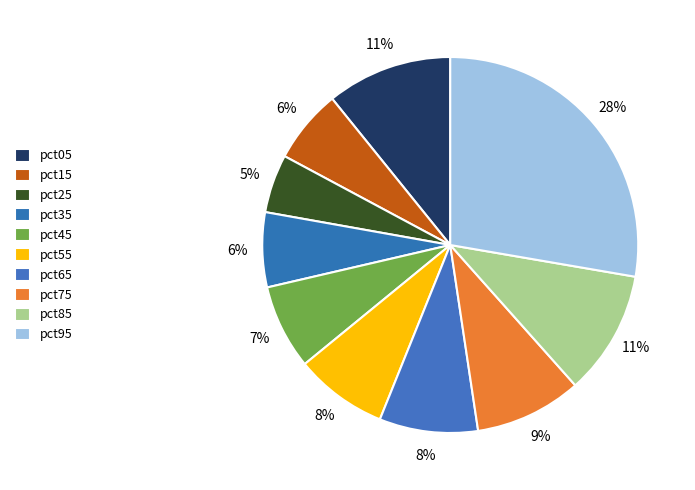

Does pct95 account for over 50% of the chart?

No